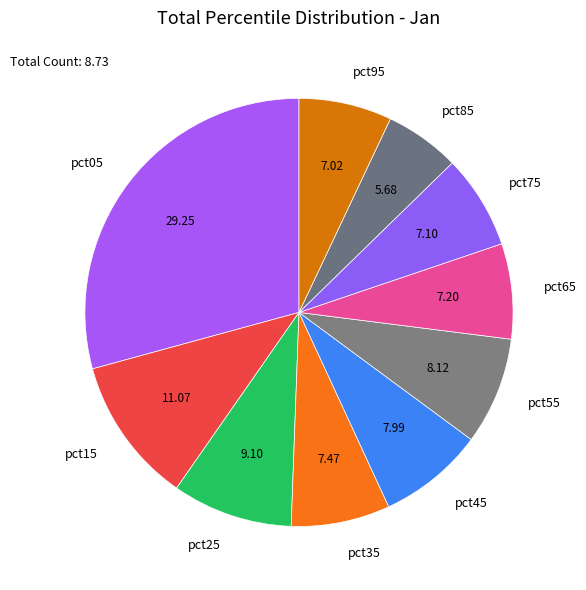

What is the ratio of the value at pct45 to the value at pct05?

0.3